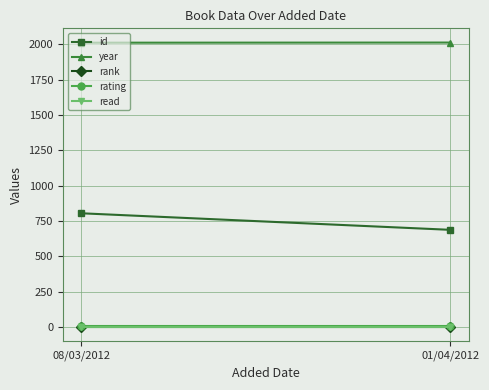

What is the spread (max minus min) of values at 08/03/2012?

2010